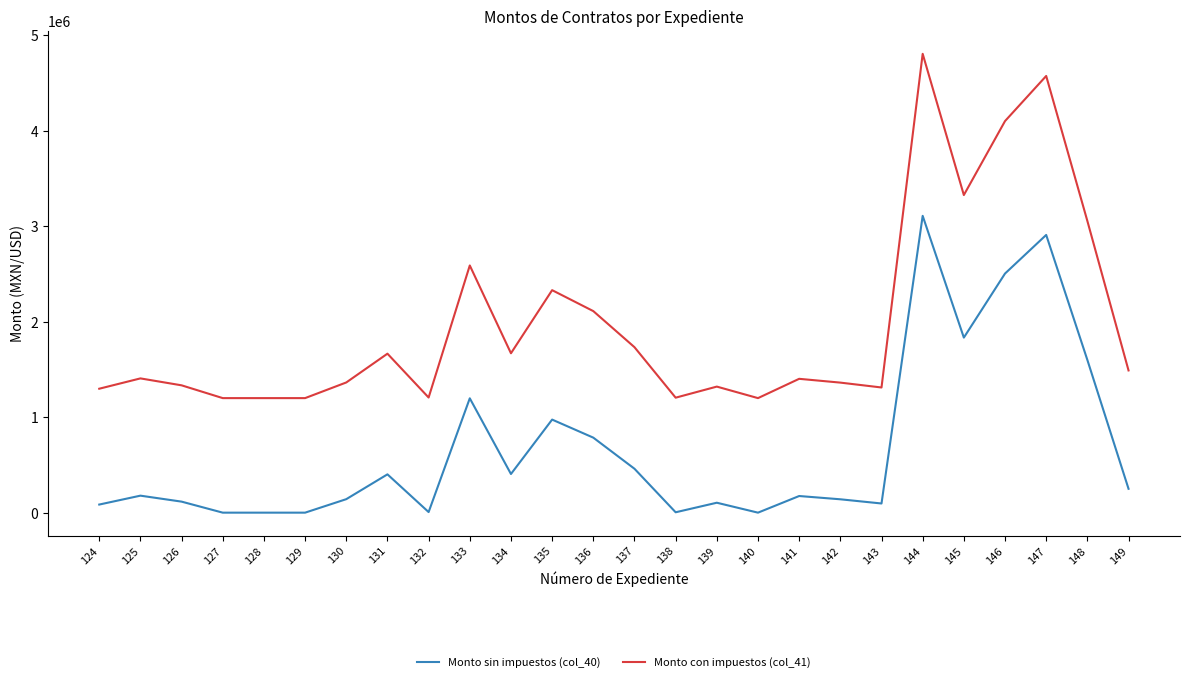

True or false: Monto sin impuestos (col_40) and Monto con impuestos (col_41) cross at least once.

False